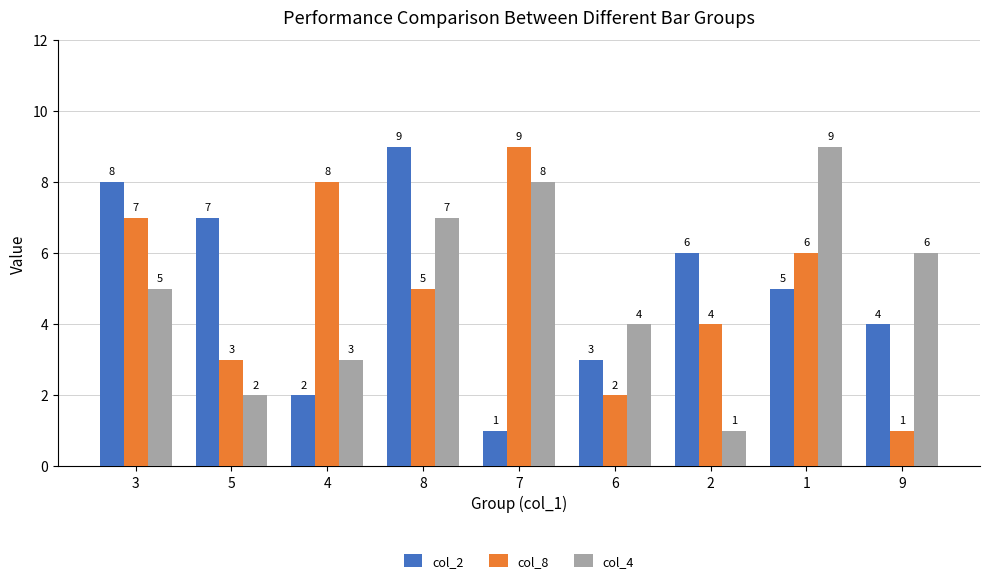

What is the value of the col_8 bar at the 5th from the left?

9